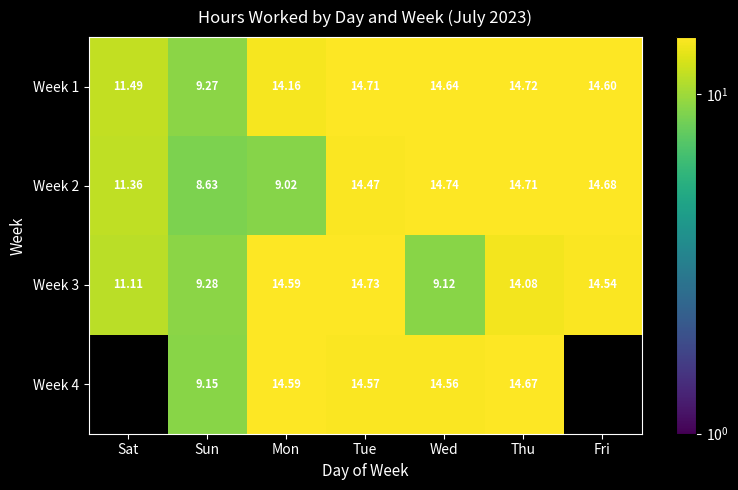

Between Fri and Wed, which is larger?

Wed